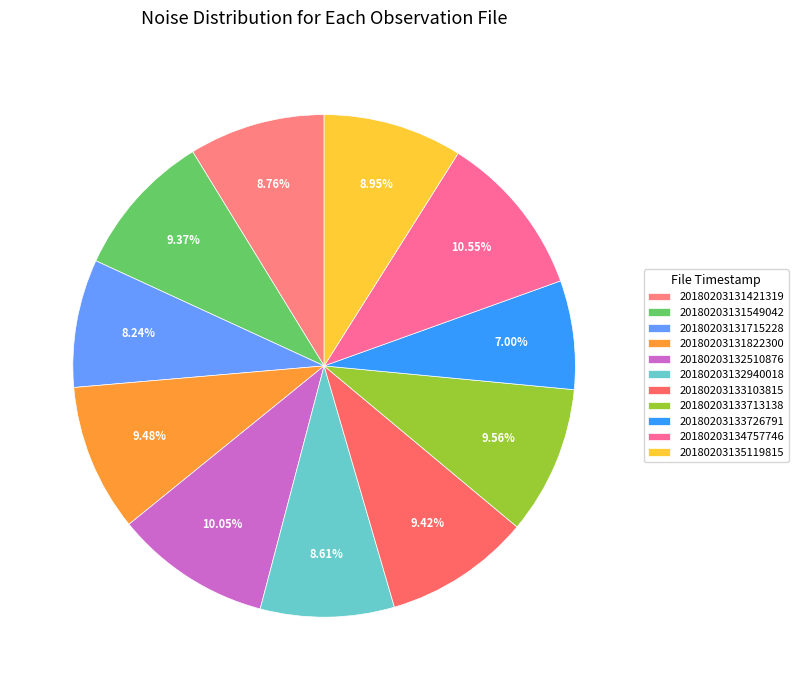

Is 20180203131421319 the majority of the pie?

No